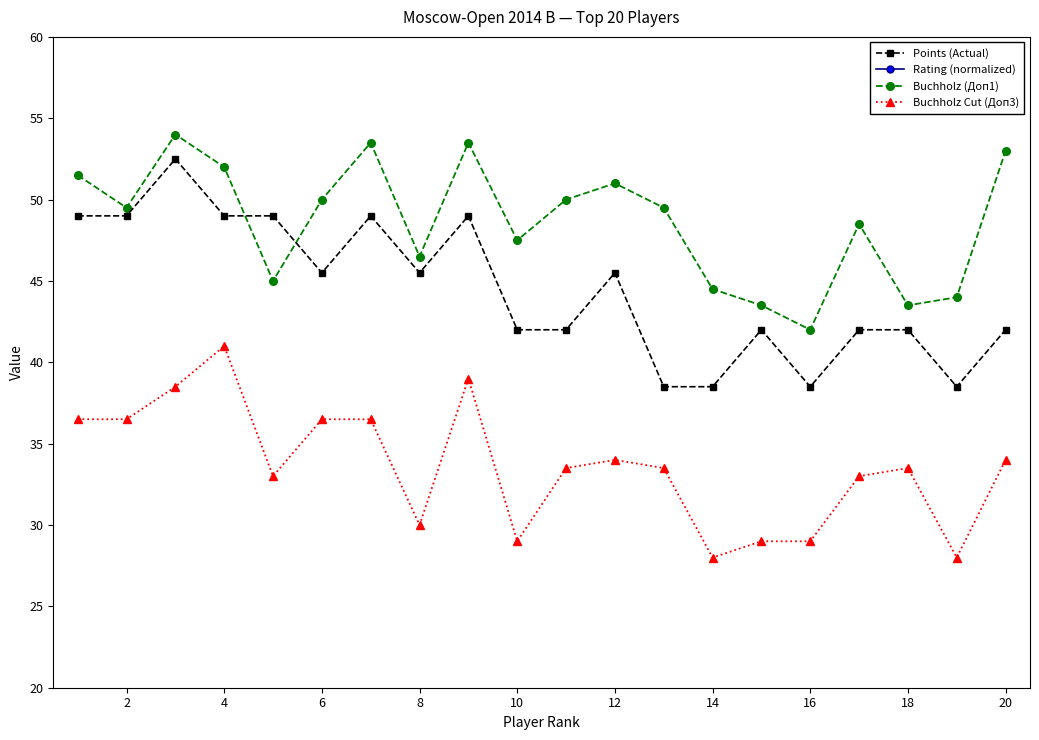

What value does the Points (Actual) series have at 10?

42.0